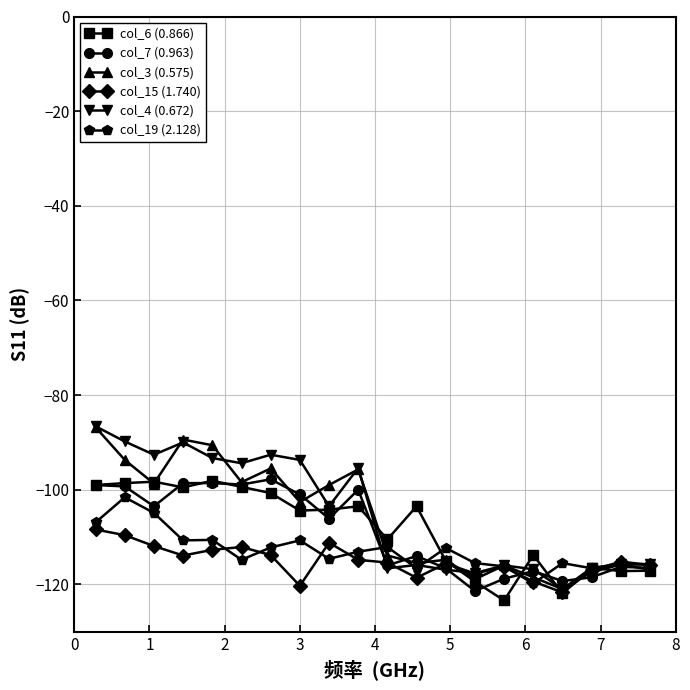

True or false: col_4 (0.672) and col_7 (0.963) intersect in this chart.

True